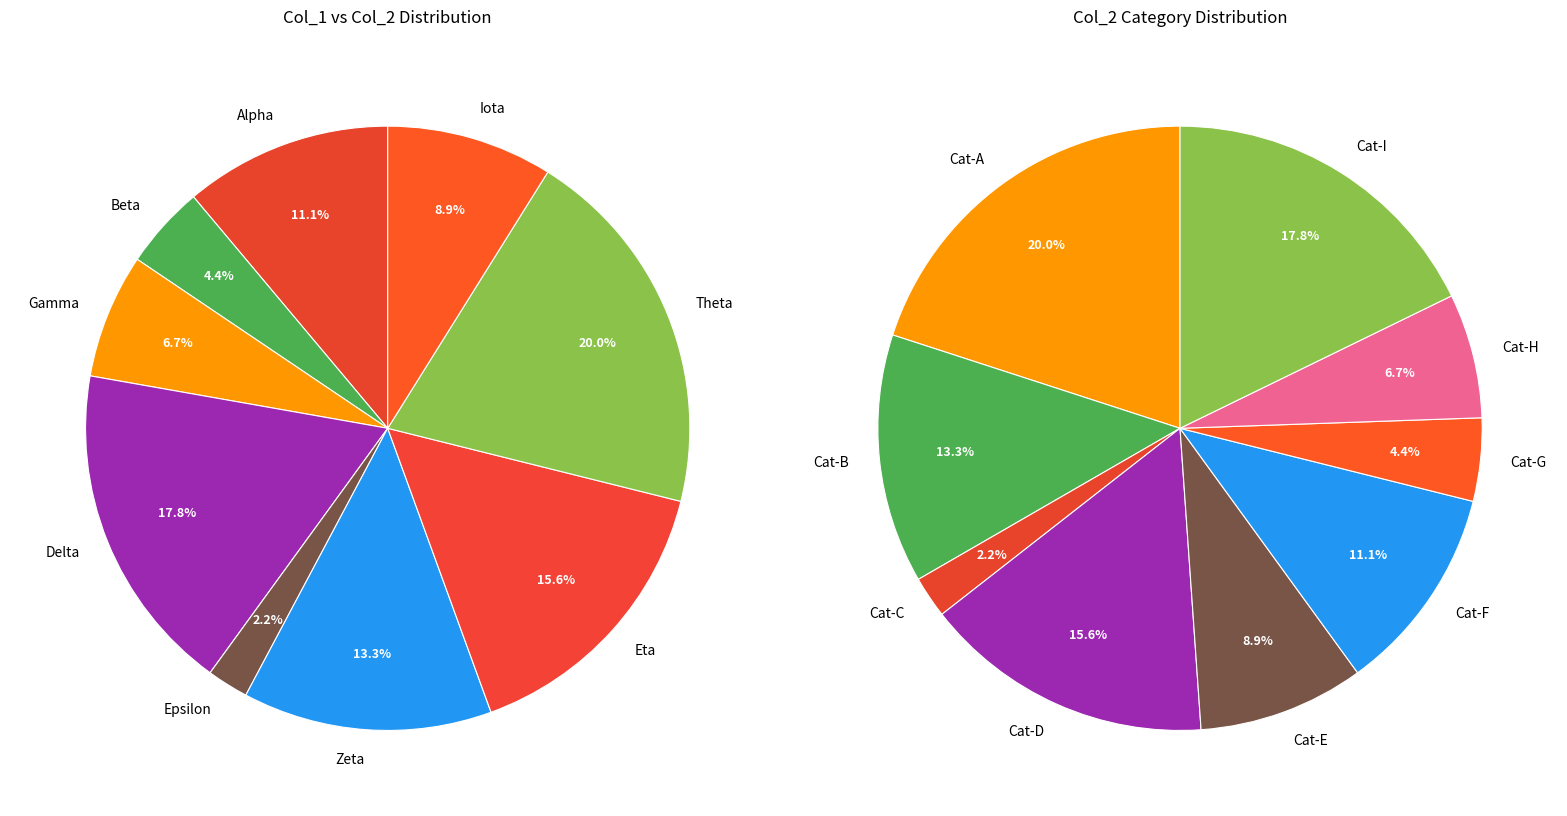

Between 8 and 3, which is larger?

8